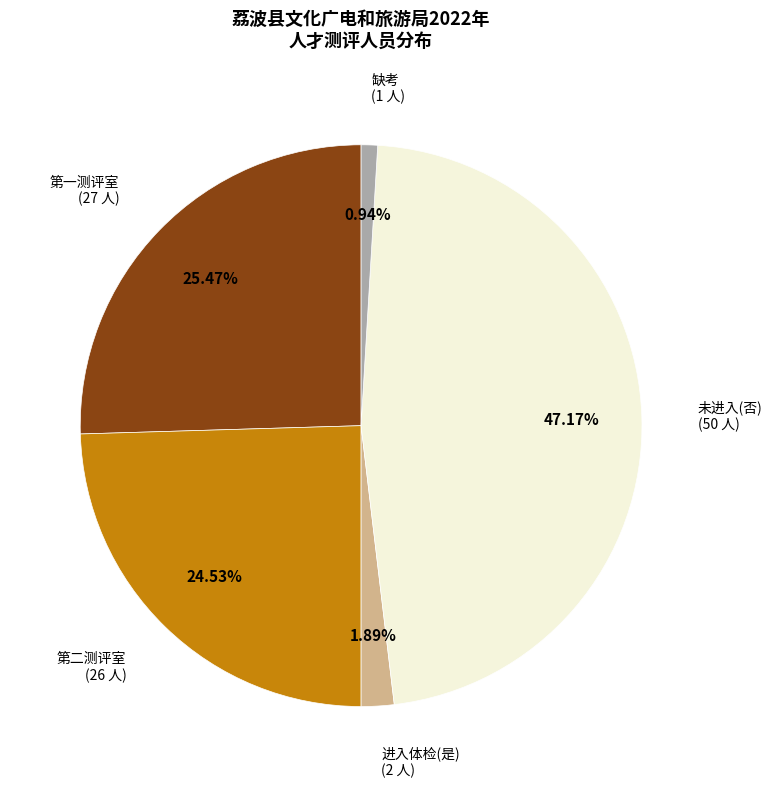

Is there any slice that represents more than half of the pie?

No